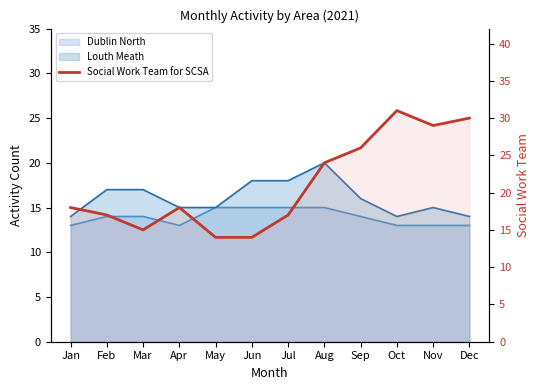

At which label is the value closest to 22?

Aug